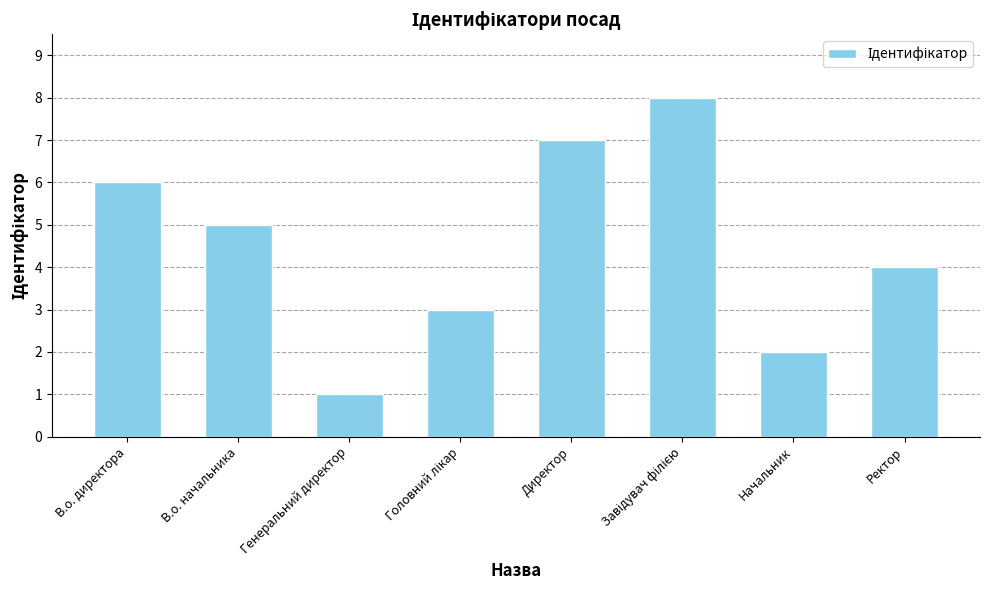

True or false: the data shows 1 at Начальник.

False